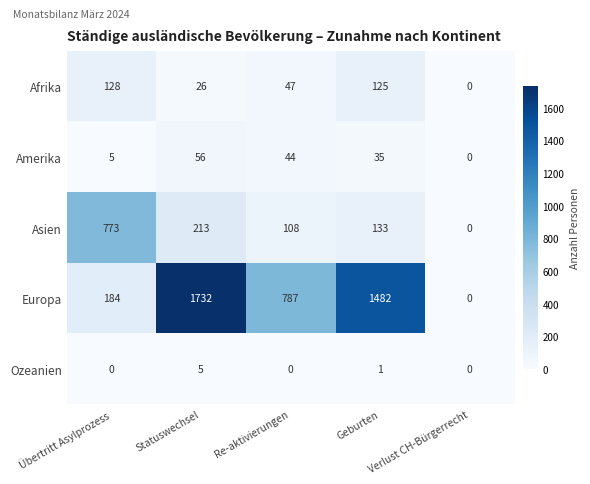

Which label corresponds to the largest value in the chart?

Statuswechsel